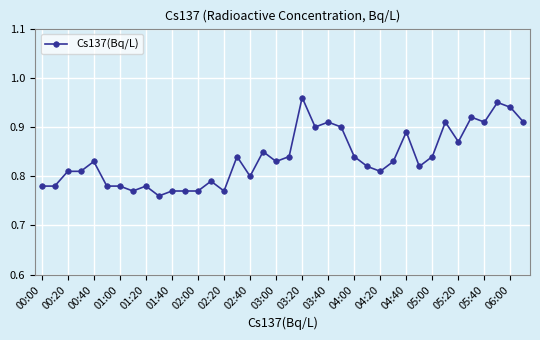

How many interior local peaks (higher than both neighbors) does the data have?

11